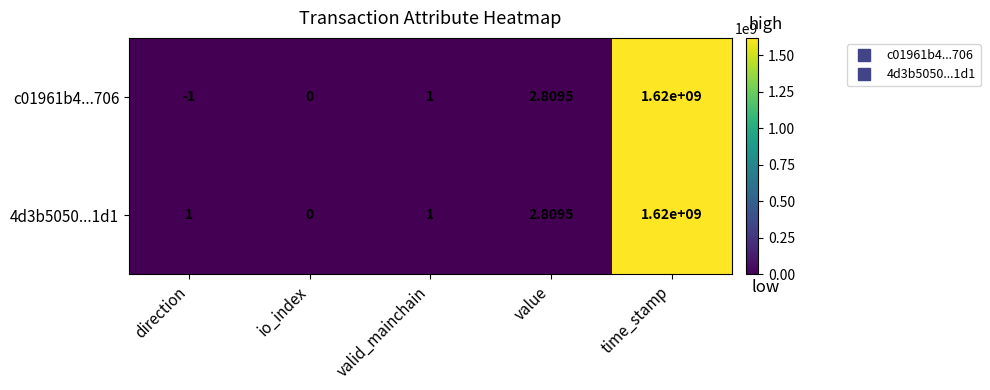

Where is c01961b4...706 nearest to the value 809999999?

value